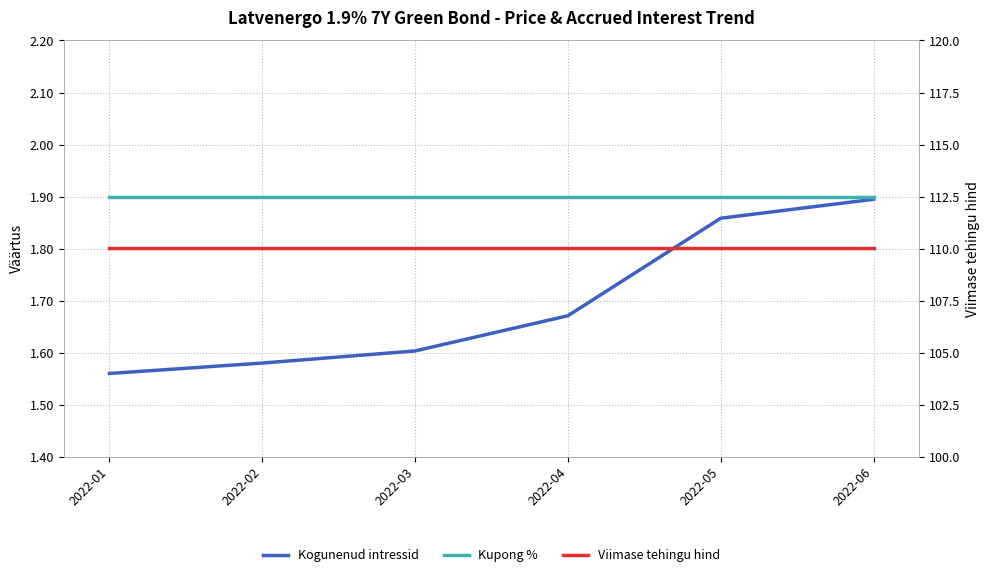

What is the minimum value for Kupong %?

1.9